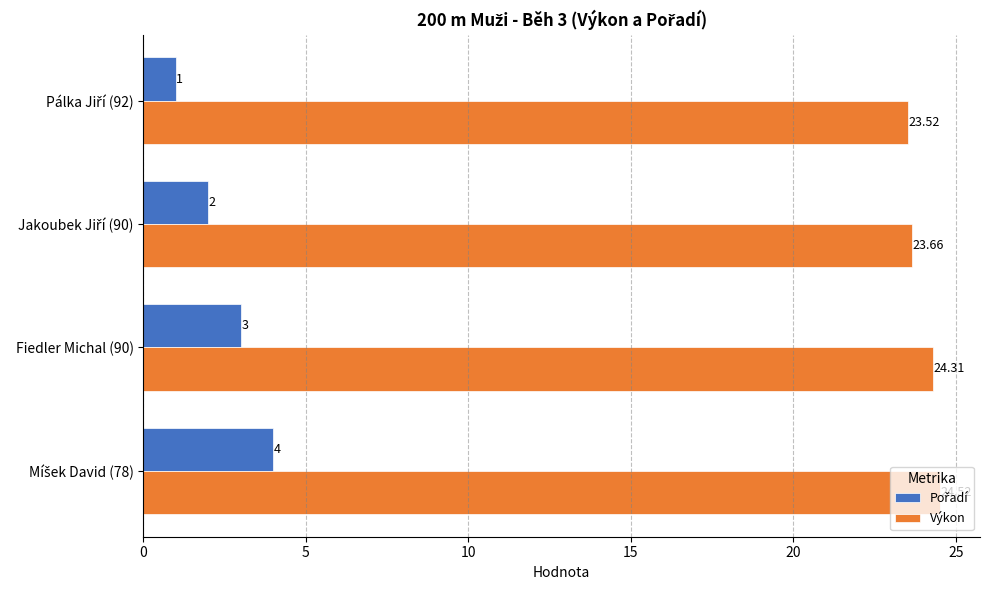

What is the difference between the maximum and minimum values in the Výkon series?

1.0